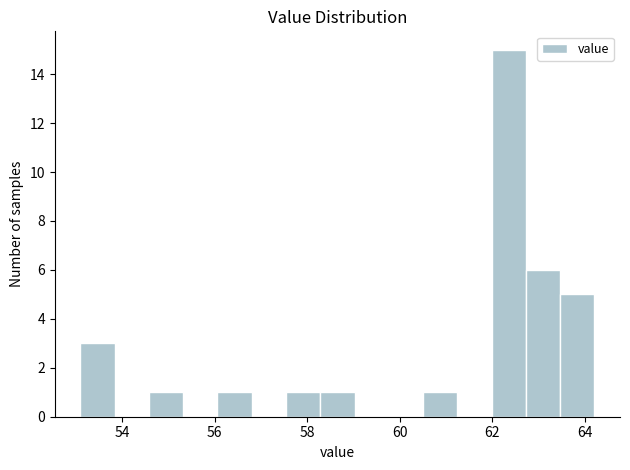

Around what value on the x-axis is the tallest bar? Give the approximate position of its centre, as read against the axis.

62.4